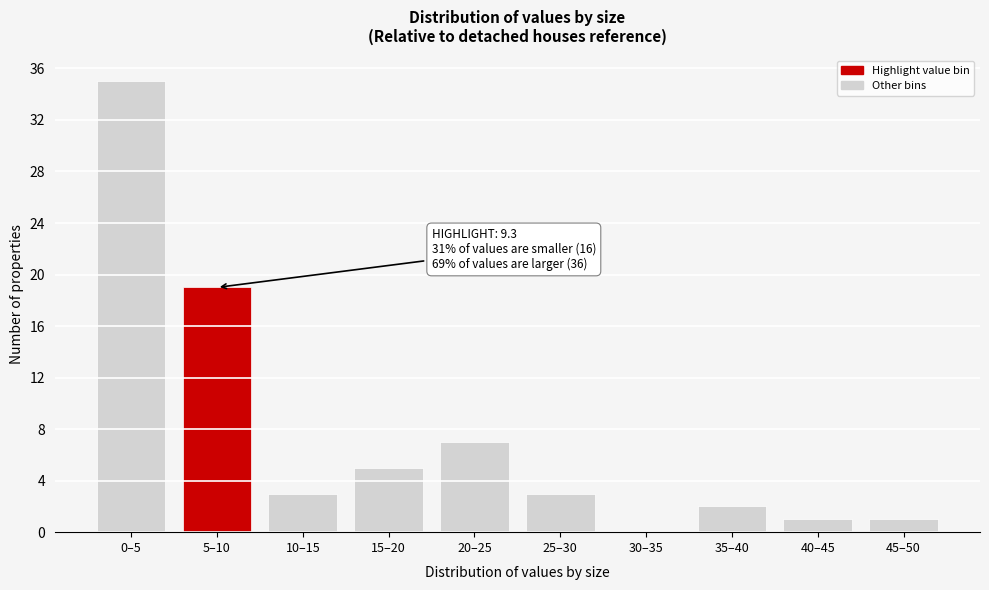

Reading right to left, transcribe all the data shown in this chart.

45–50=1	40–45=1	35–40=2	30–35=0	25–30=3	20–25=7	15–20=5	10–15=3	5–10=19	0–5=35